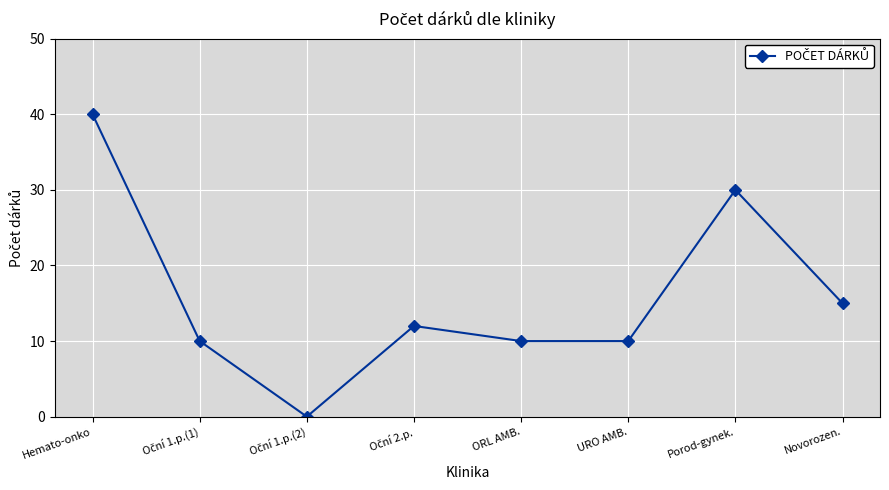

Approximately how many times larger is the value at URO AMB. compared to ORL AMB.?

1.0